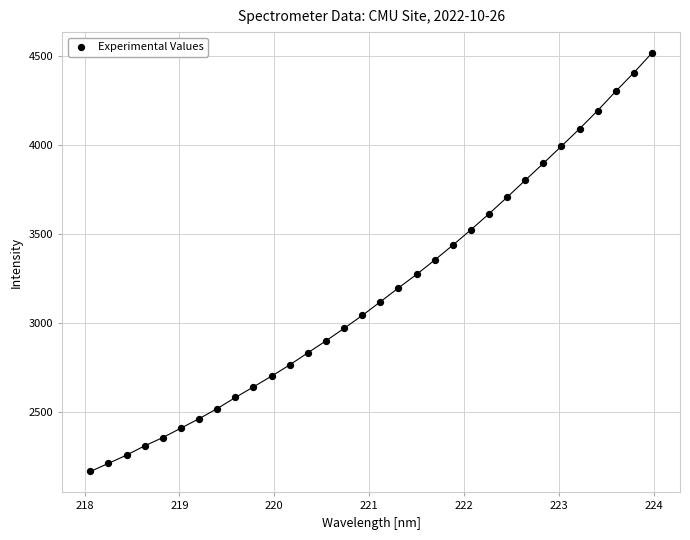

What is the range of Y values (max minus min)?

2348.3